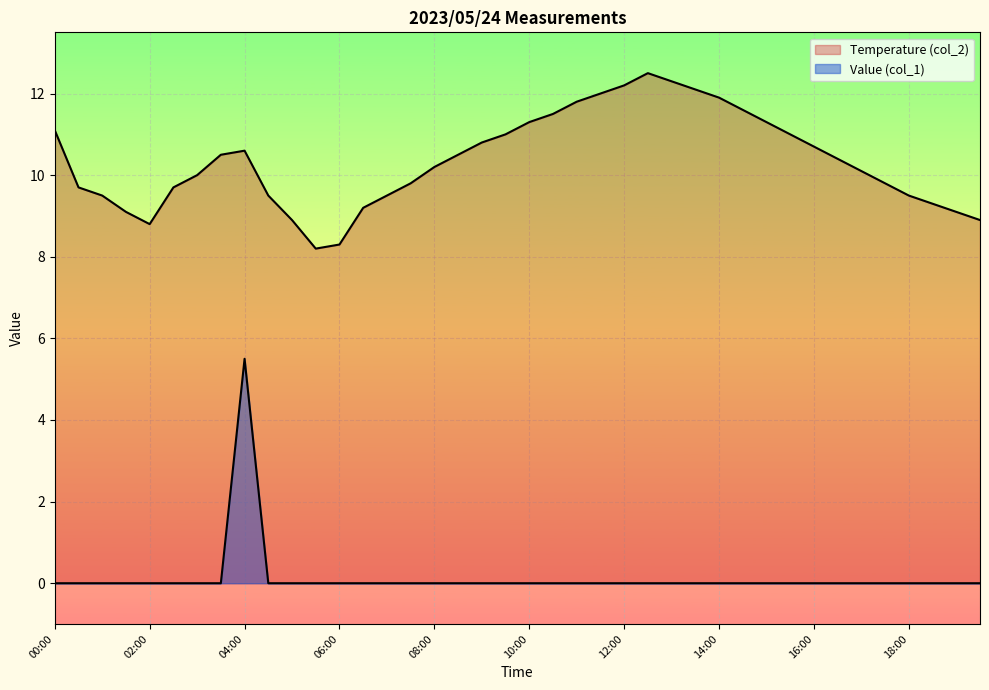

What value does the Temperature (col_2) series have at 19:00?

9.1